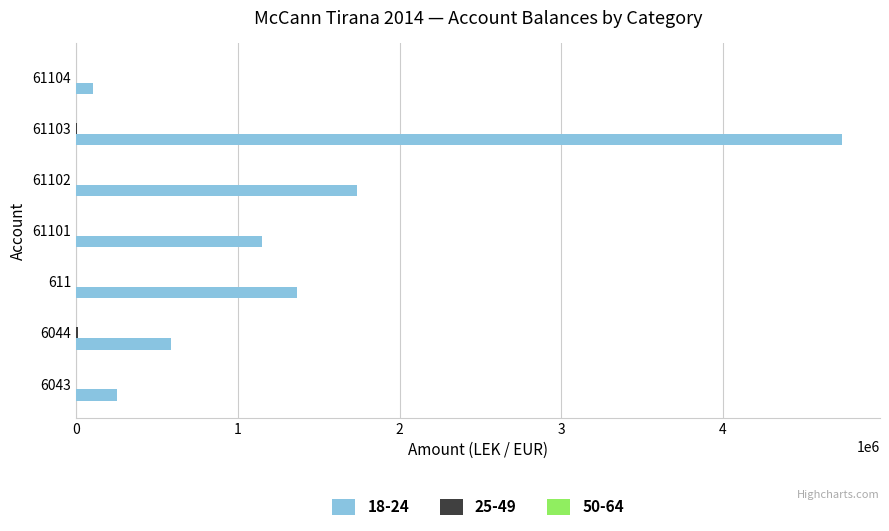

What is the maximum value for 18-24?

4735066.9